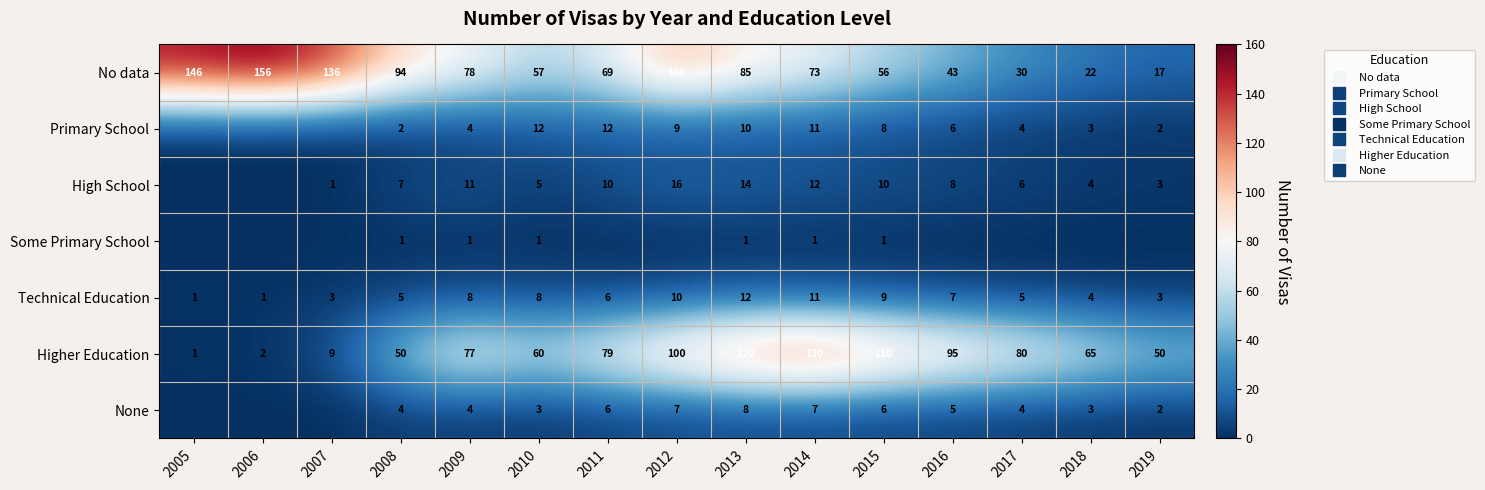

Between 2010 and 2012, which series saw the biggest shift?

No data